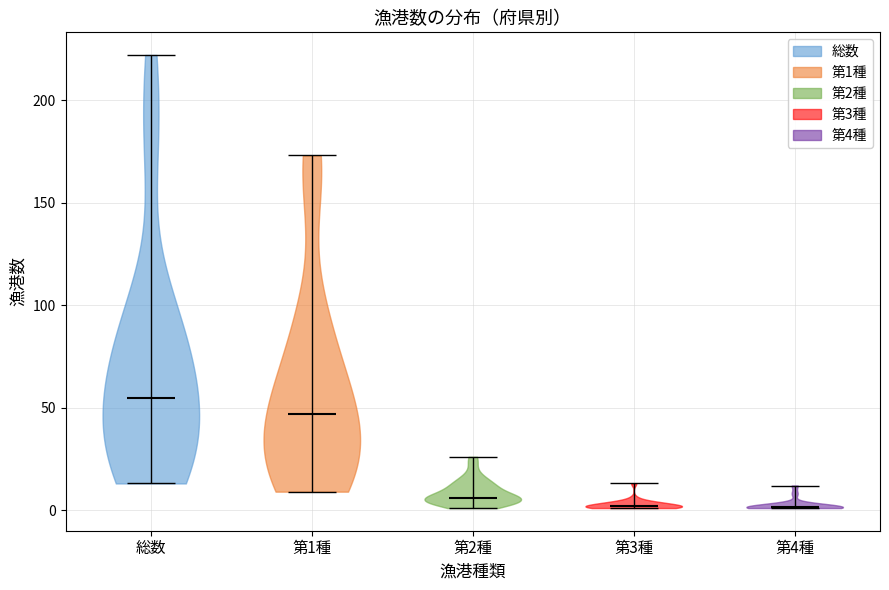

Which violin has the highest median line?

総数